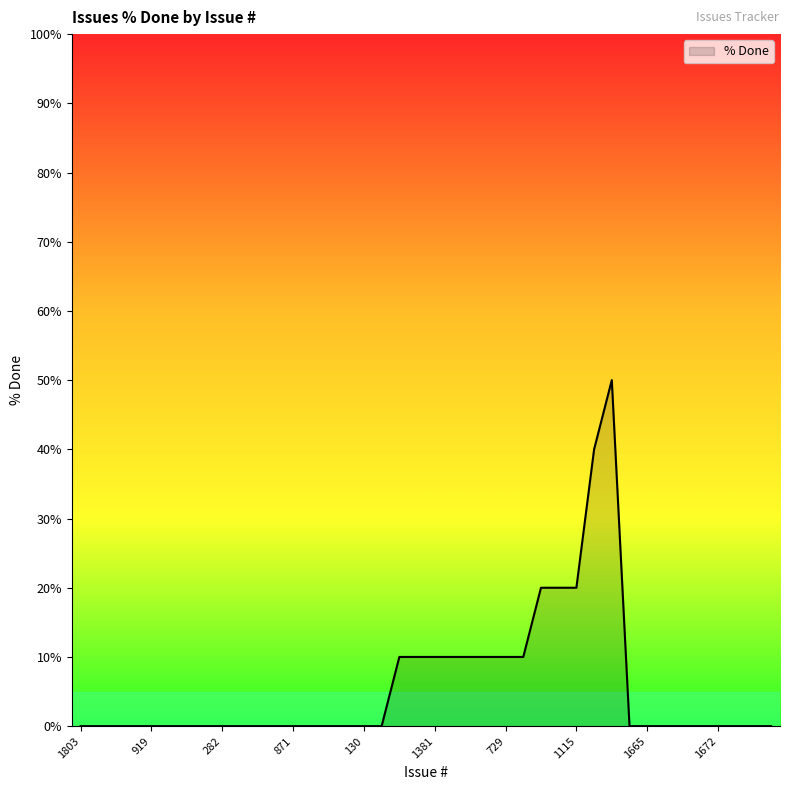

What is the greatest value displayed?

50